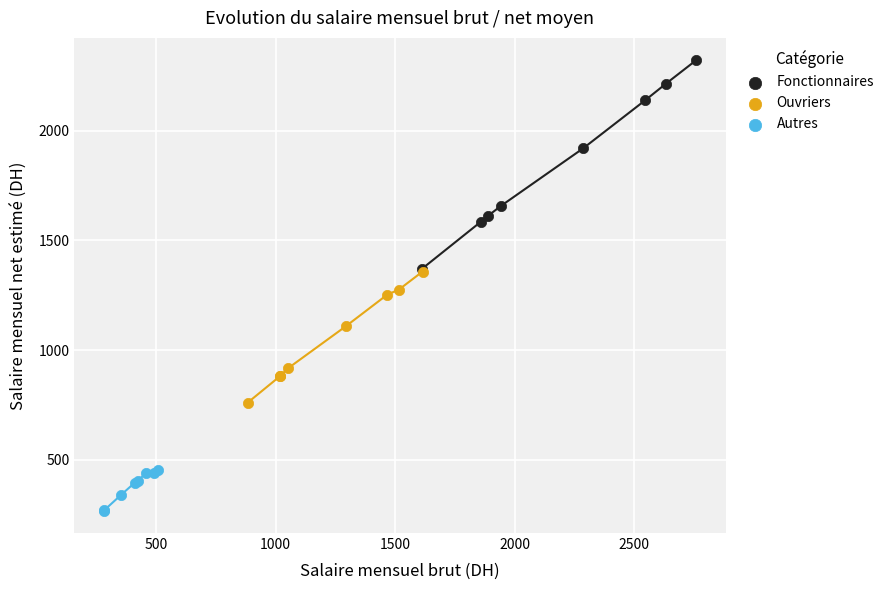

Which series contains the highest Y value?

Fonctionnaires